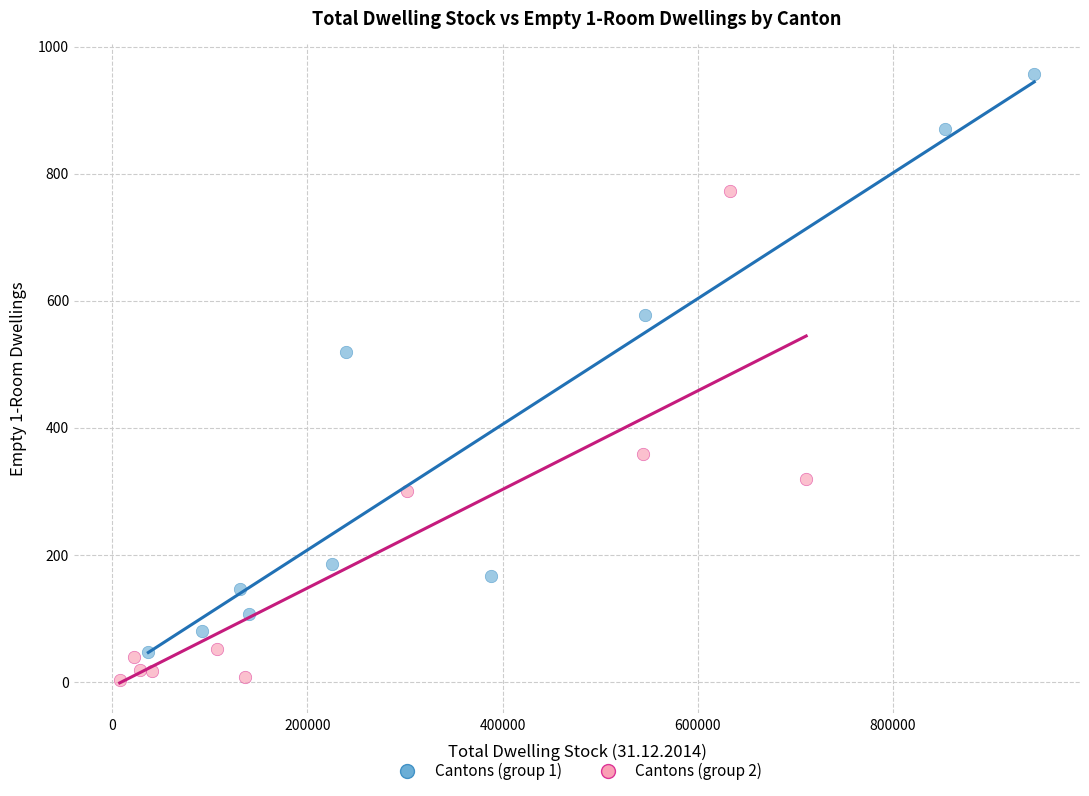

Which series has the largest Y range (max minus min)?

Cantons (group 1)